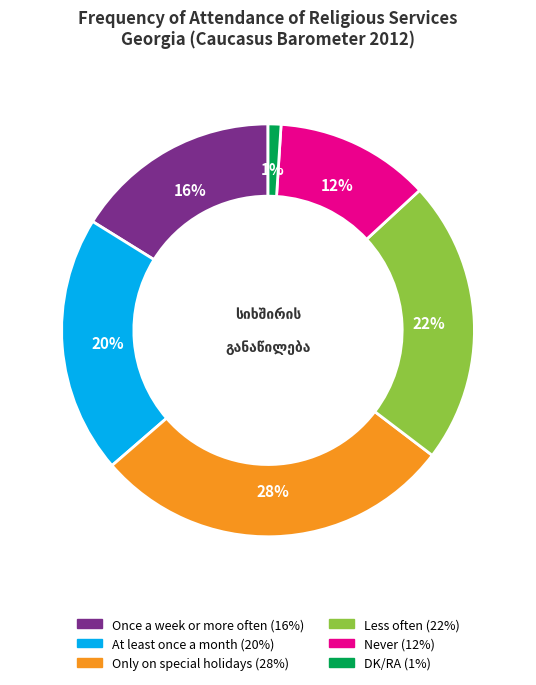

True or false: Never accounts for 12% of the total.

True